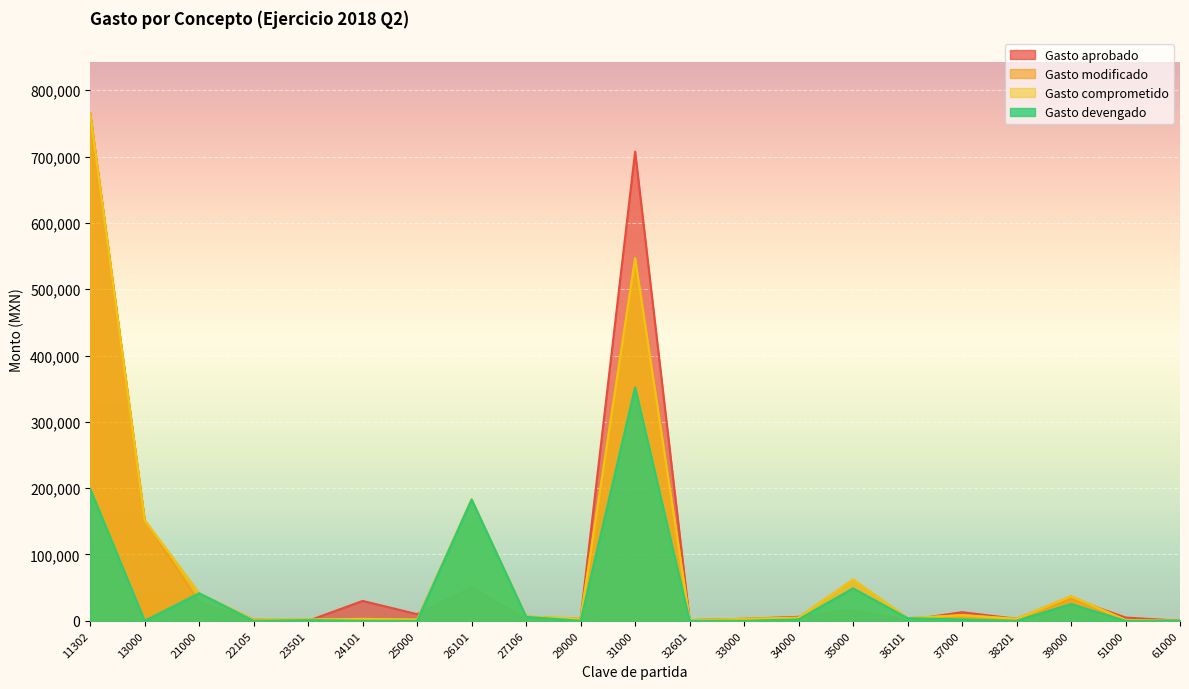

What is the value of the Gasto modificado point at the 15th from the left?

62000.0